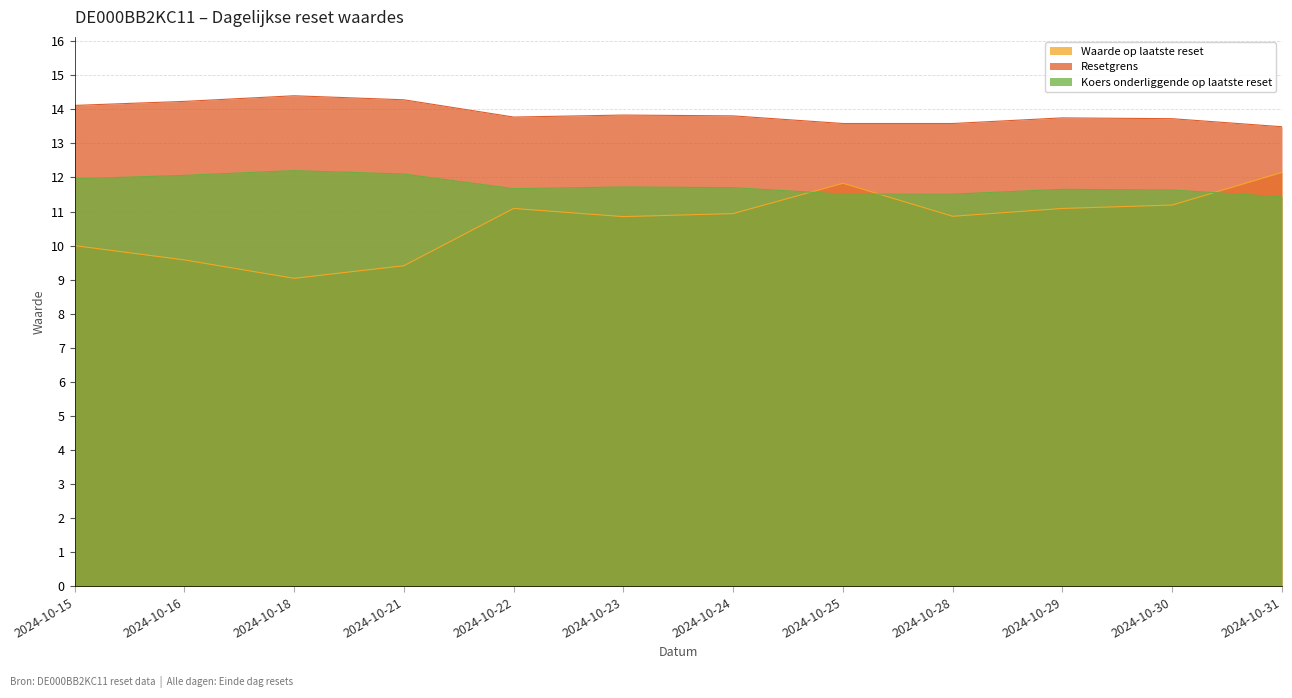

At which category is the sum across all series the highest?

2024-10-31